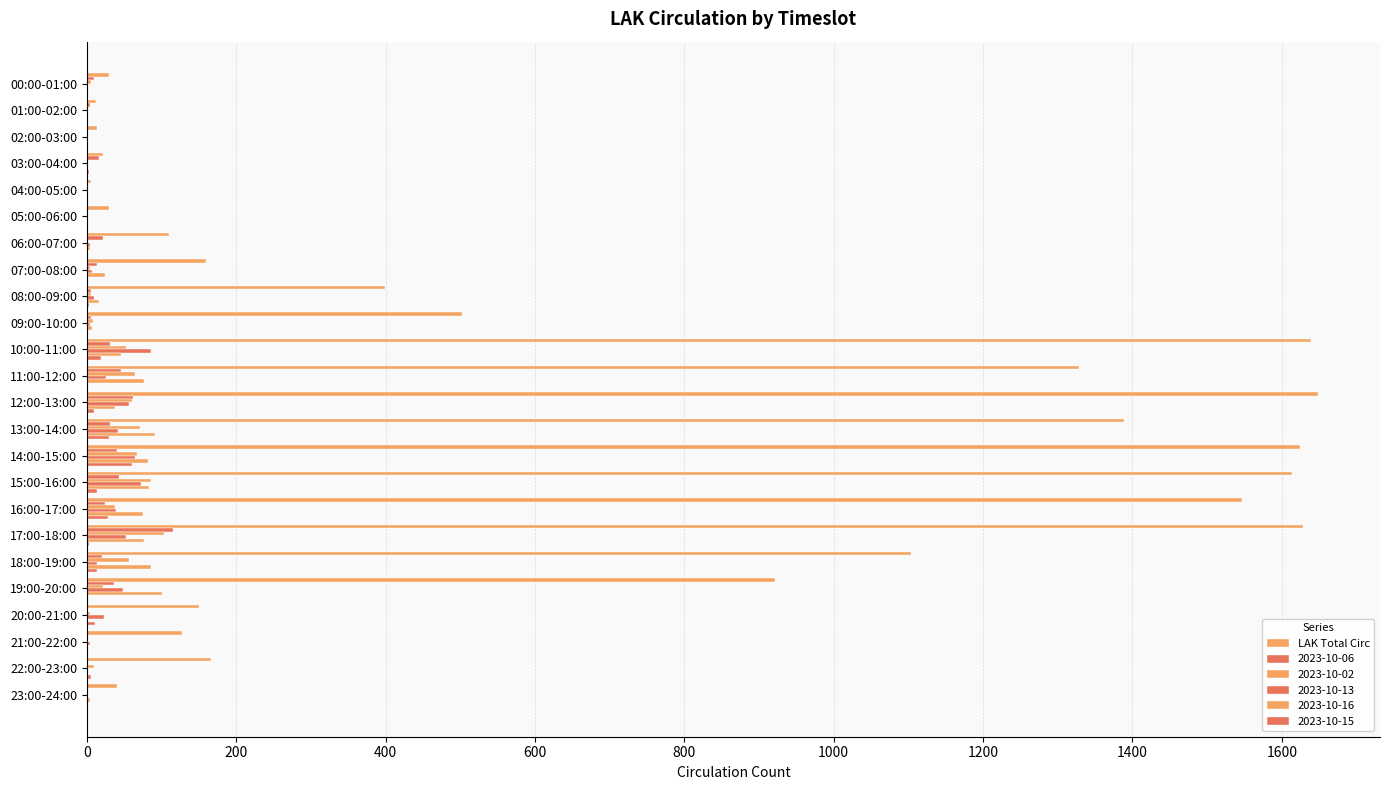

How many distinct data groups are displayed?

6